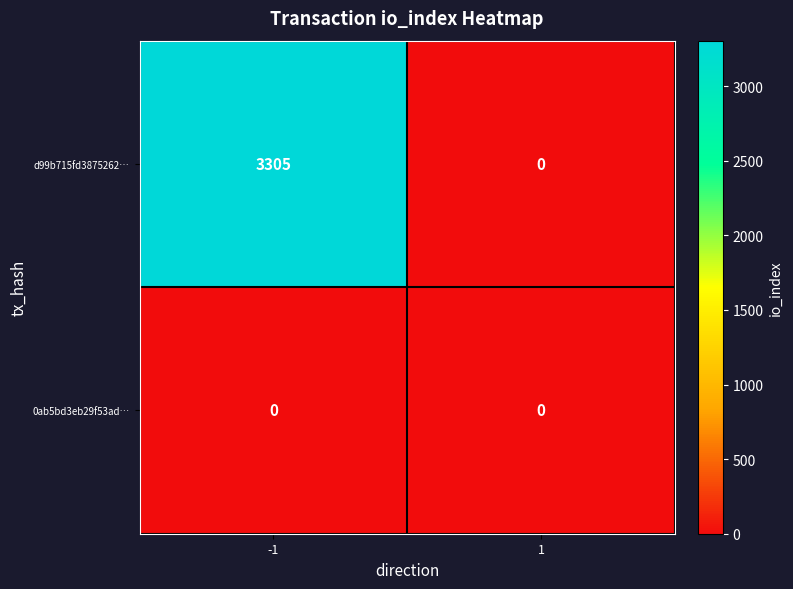

At how many categories does at least one series exceed 2014?

1